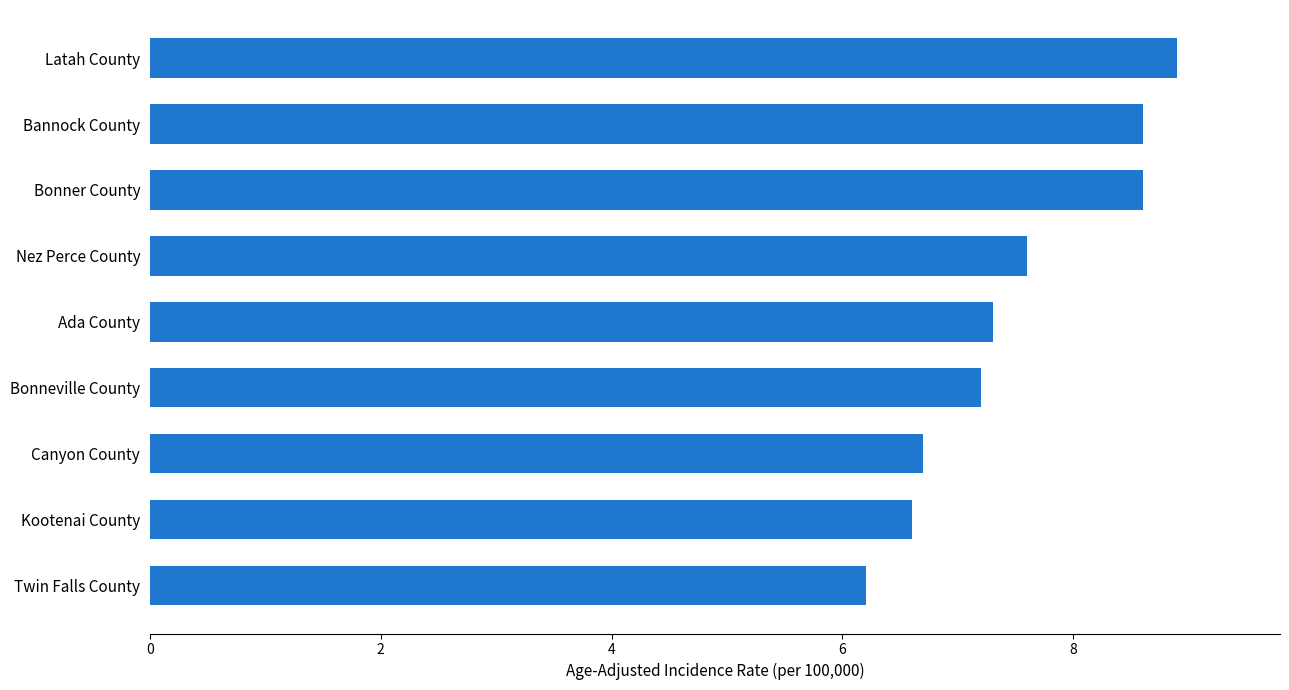

How many data points are less than 7?

3